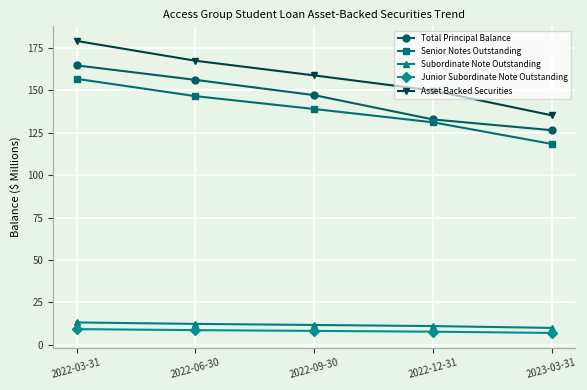

What value does the Subordinate Note Outstanding series have at 2022-03-31?

13.1